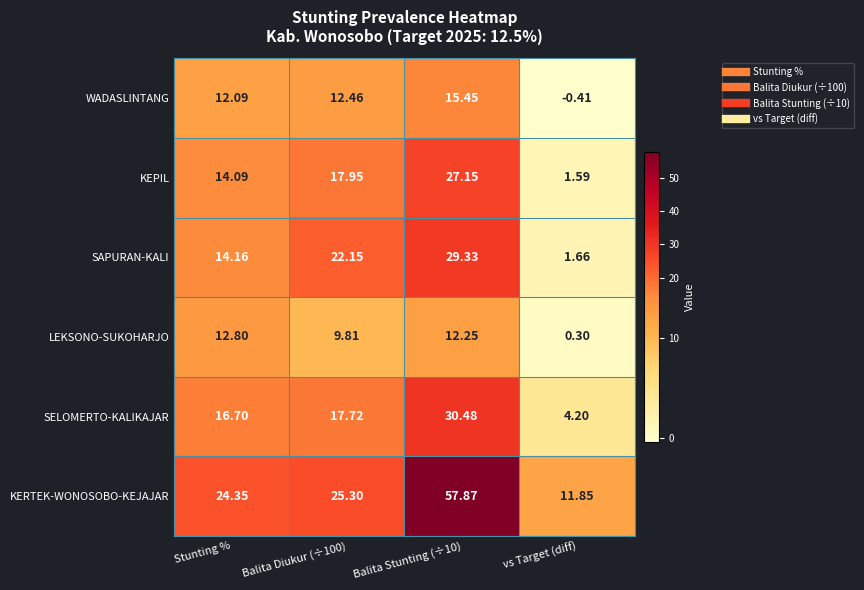

At which label is WADASLINTANG closest to 7?

Stunting %